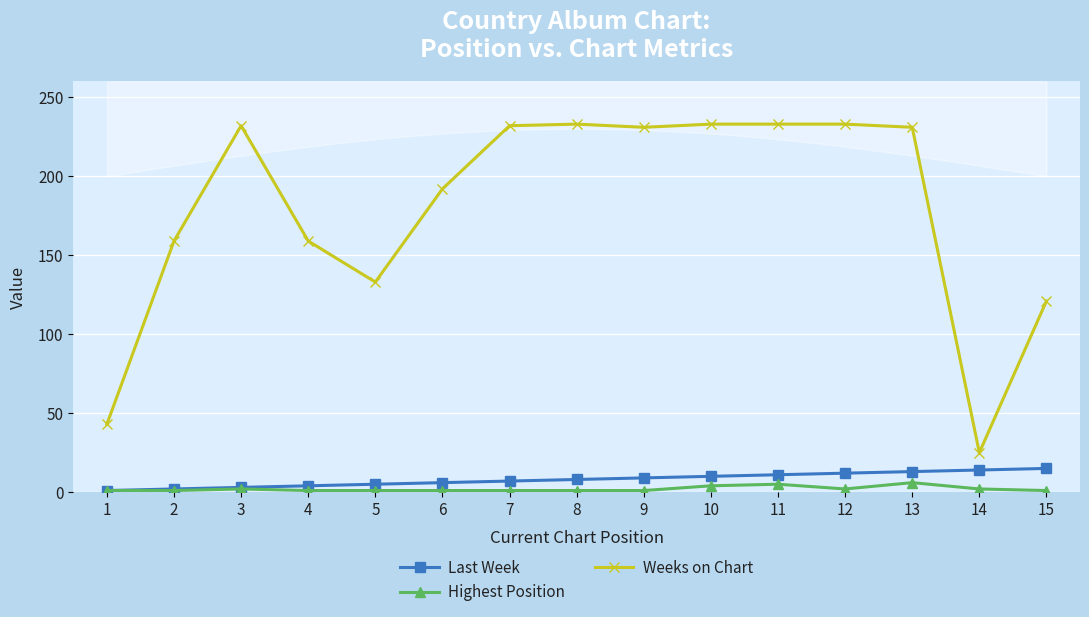

True or false: Weeks on Chart and Last Week intersect in this chart.

False